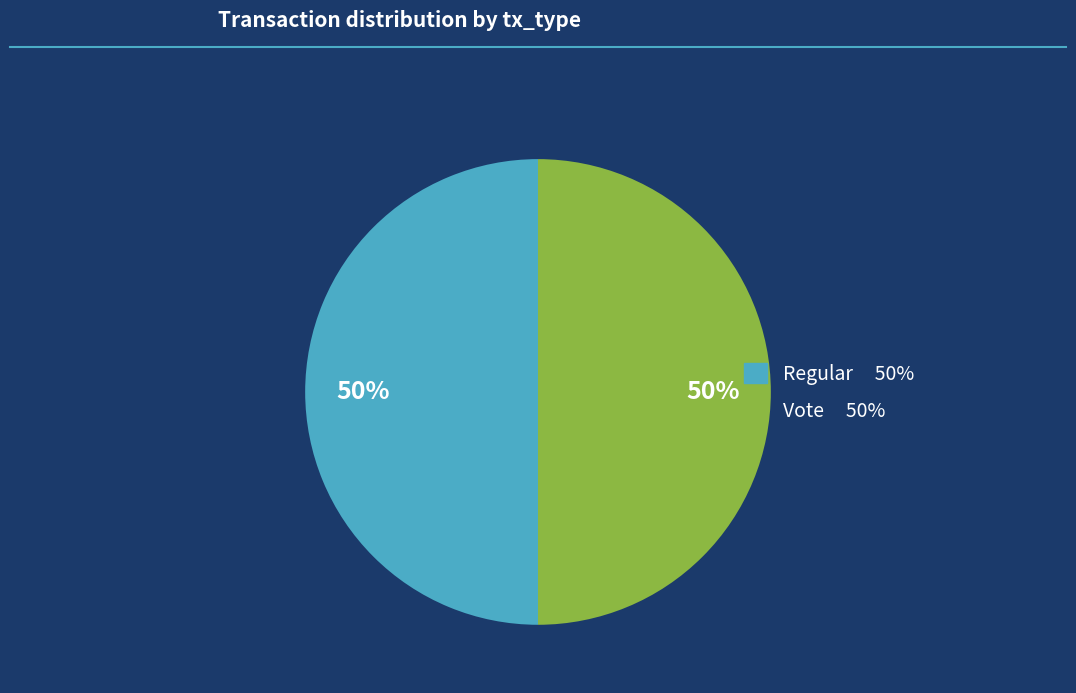

To the nearest percent, what is the combined percentage of Regular and Vote?

100%